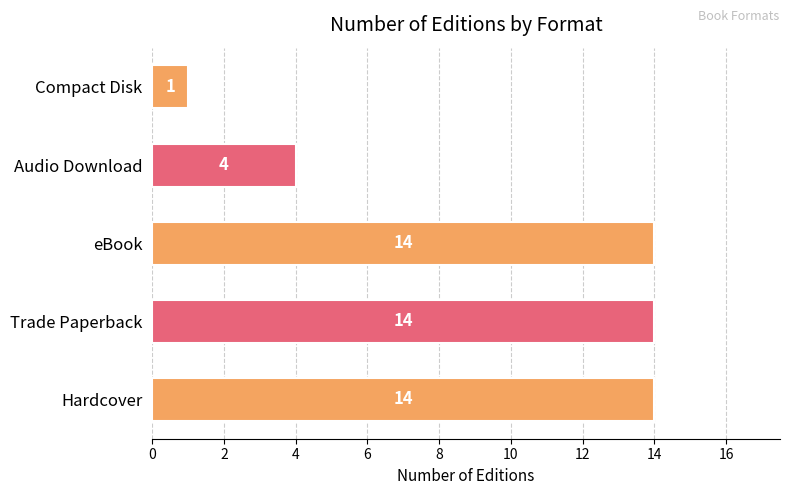

What is the sum of all values?

47